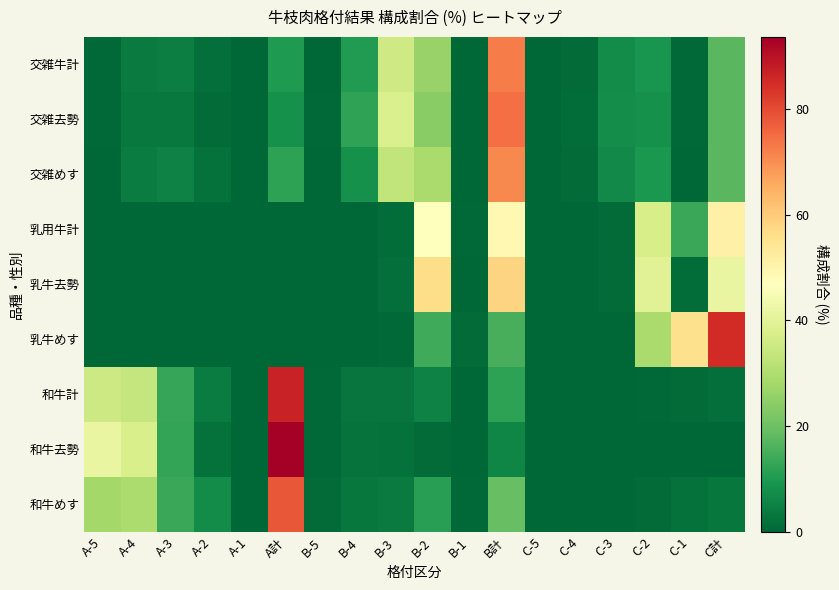

Which series has the largest range (max minus min)?

和牛去勢